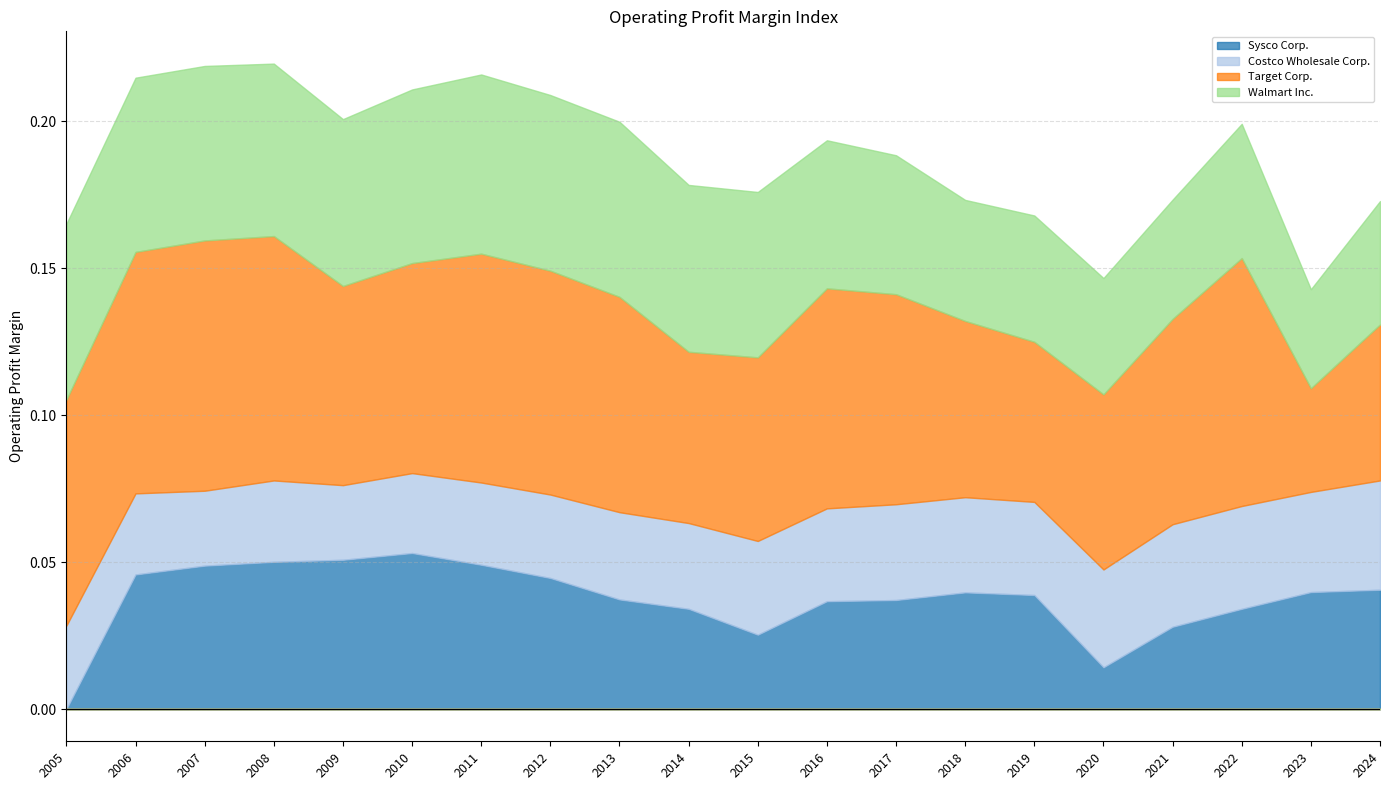

True or false: Target Corp. has a value of 0.1 at 2021.

True